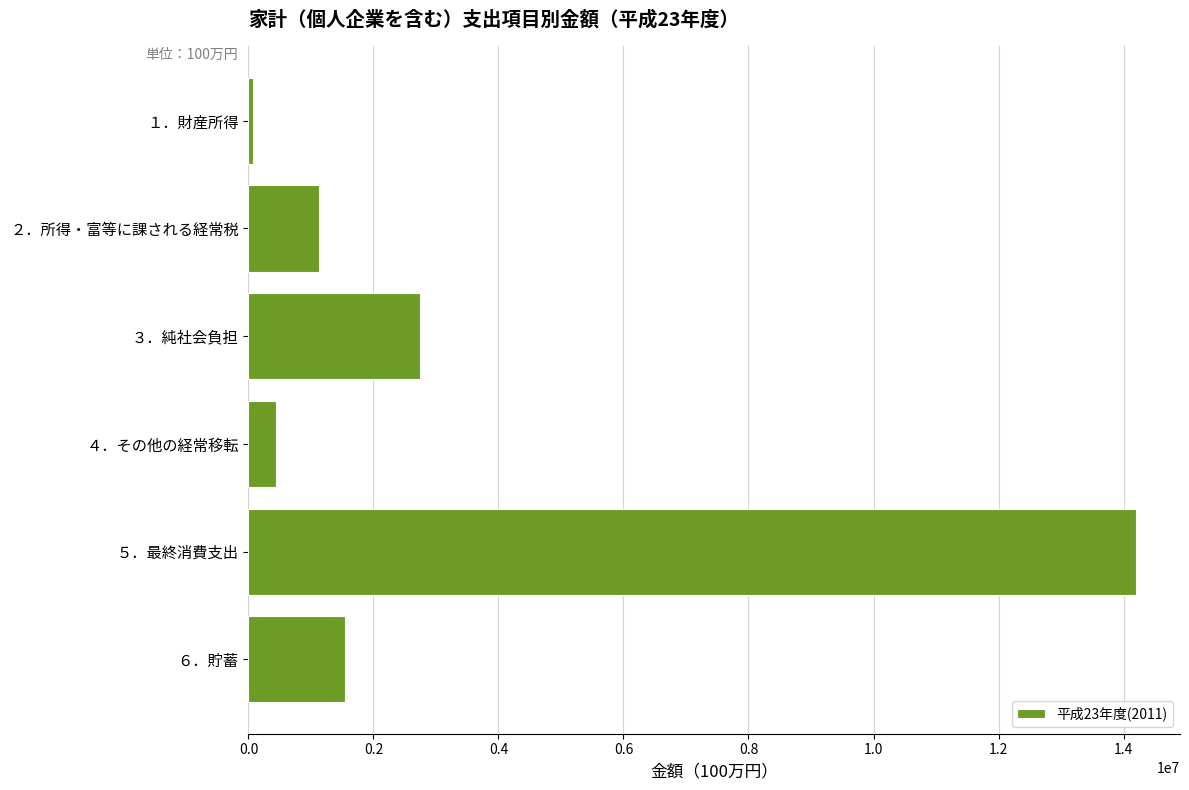

What is the ratio of the value at ６．貯蓄 to the value at ２．所得・富等に課される経常税?

1.4